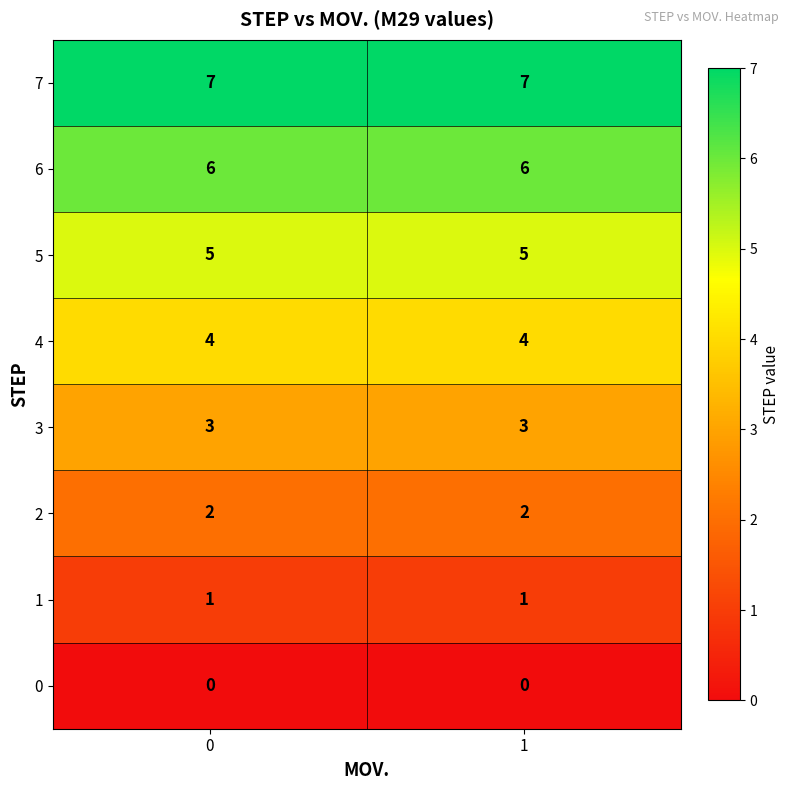

What is the difference between the highest and lowest values at 1?

7